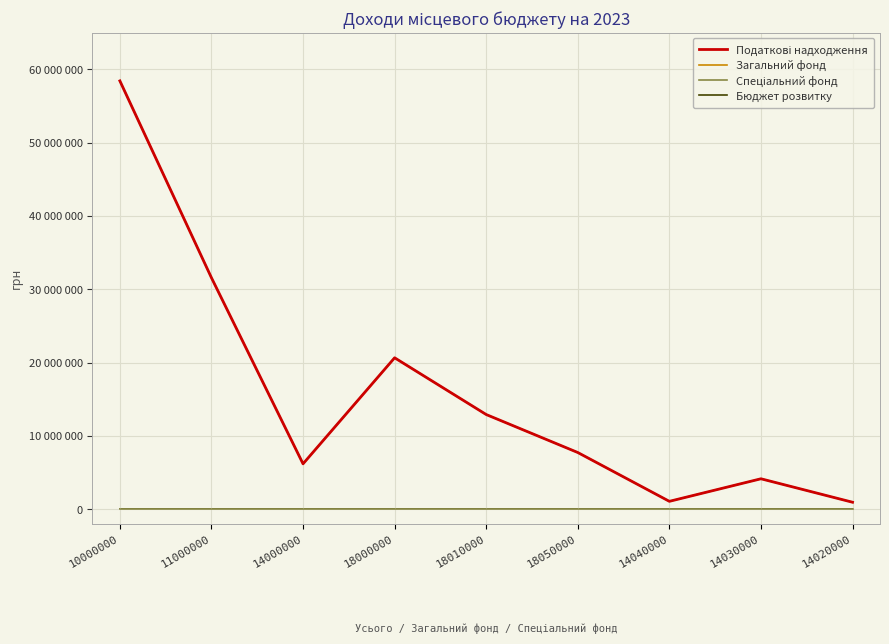

Reading left to right, extract all data points from this chart.

Податкові надходження: 58423266	31569500	6195771	20657995	12918826	7739169	1080771	4157000	958000
Загальний фонд: 58423266	31569500	6195771	20657995	12918826	7739169	1080771	4157000	958000
Спеціальний фонд: 0	0	0	0	0	0	0	0	0
Бюджет розвитку: 0	0	0	0	0	0	0	0	0